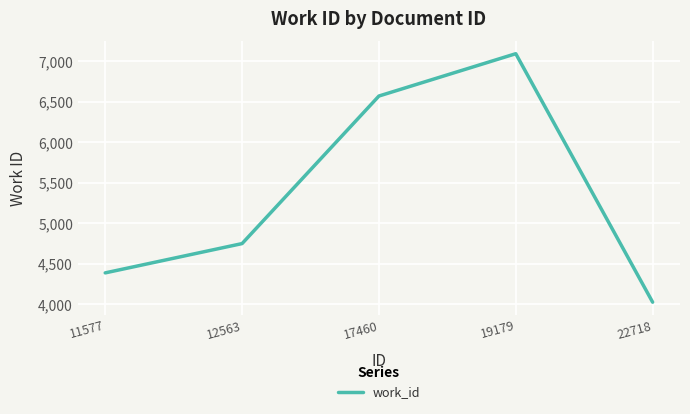

What is the smallest value displayed?

4024